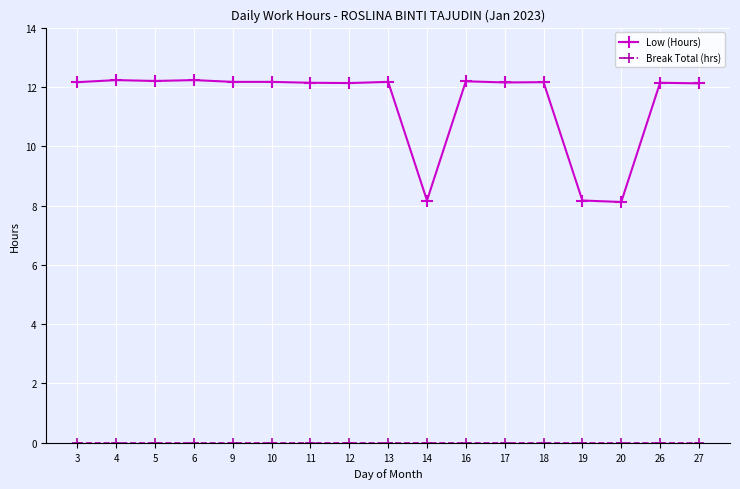

What is the maximum value shown in the chart?

12.2